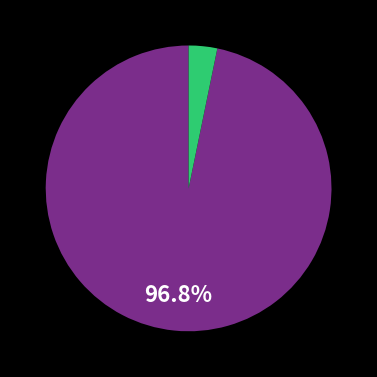

Does any single category account for the majority?

Yes